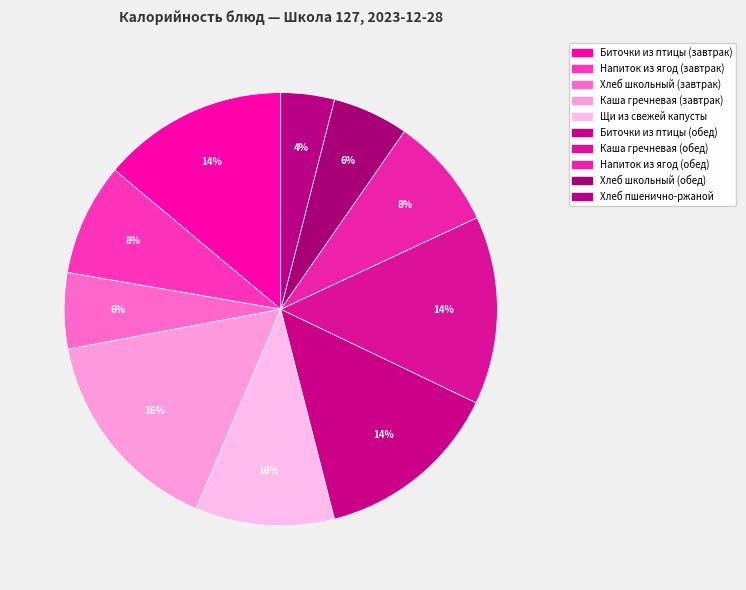

Is Щи из свежей капусты the majority of the pie?

No